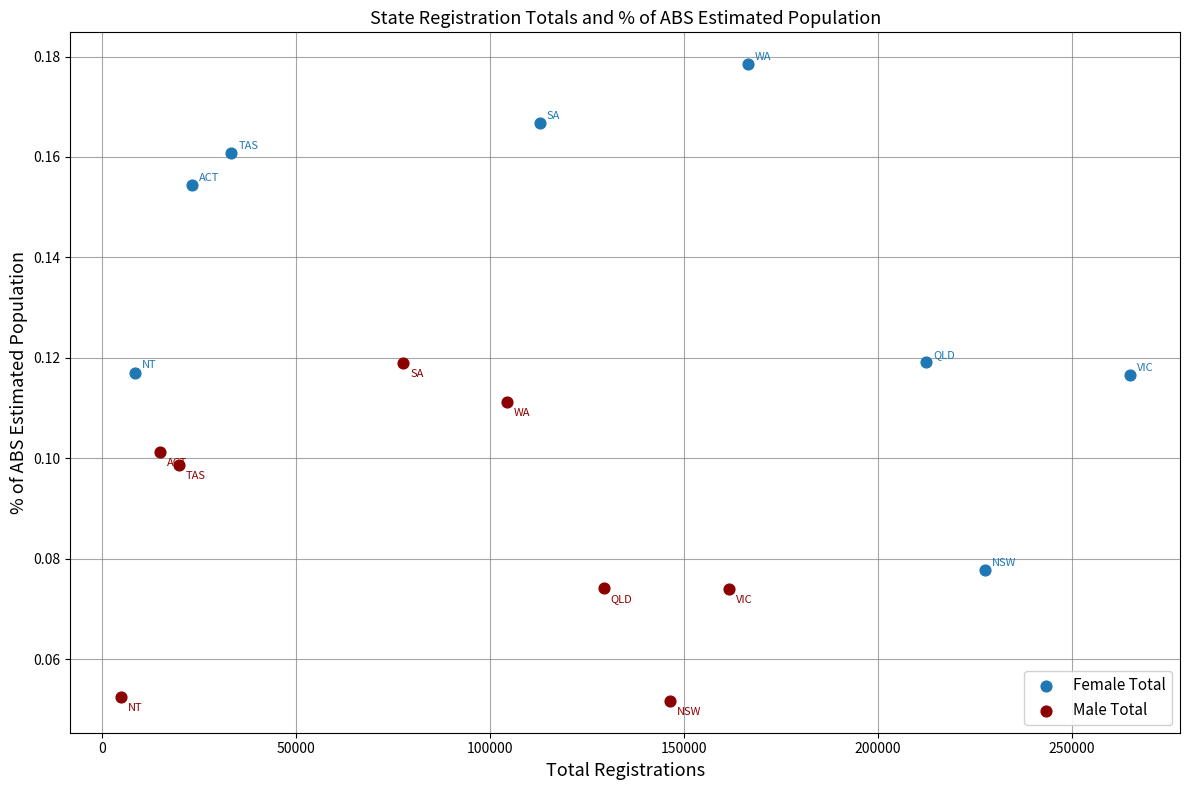

Which series has the largest Y range (max minus min)?

Female Total